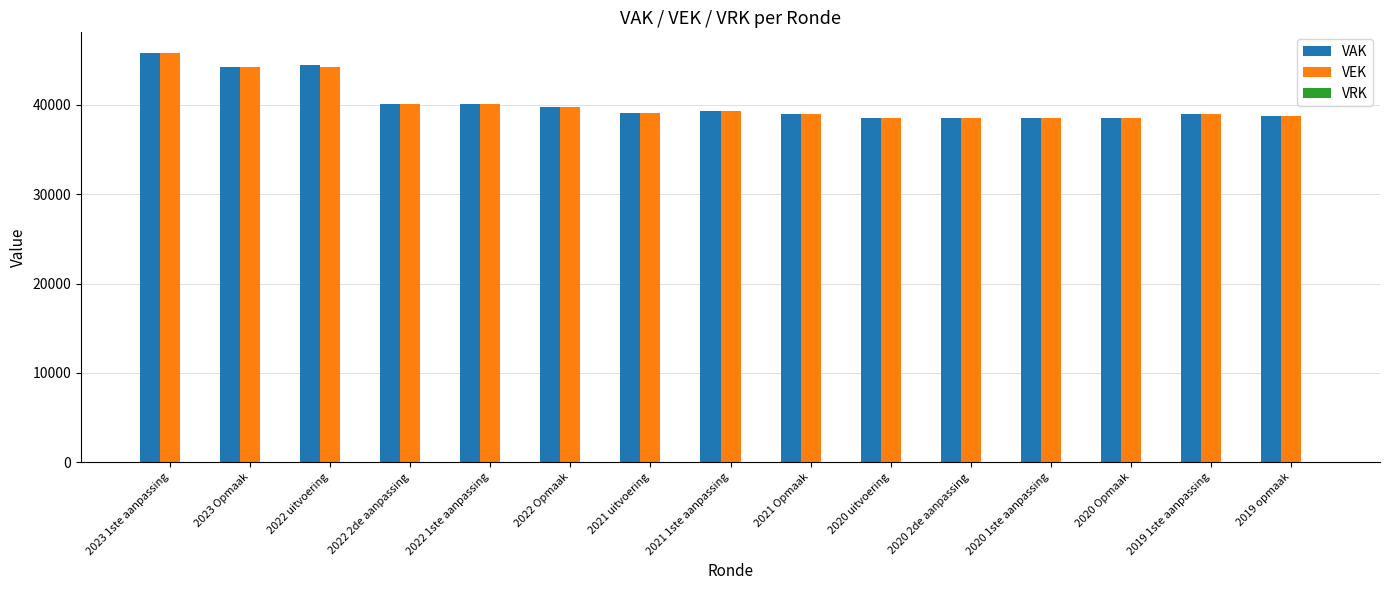

How many groups of bars are there?

15